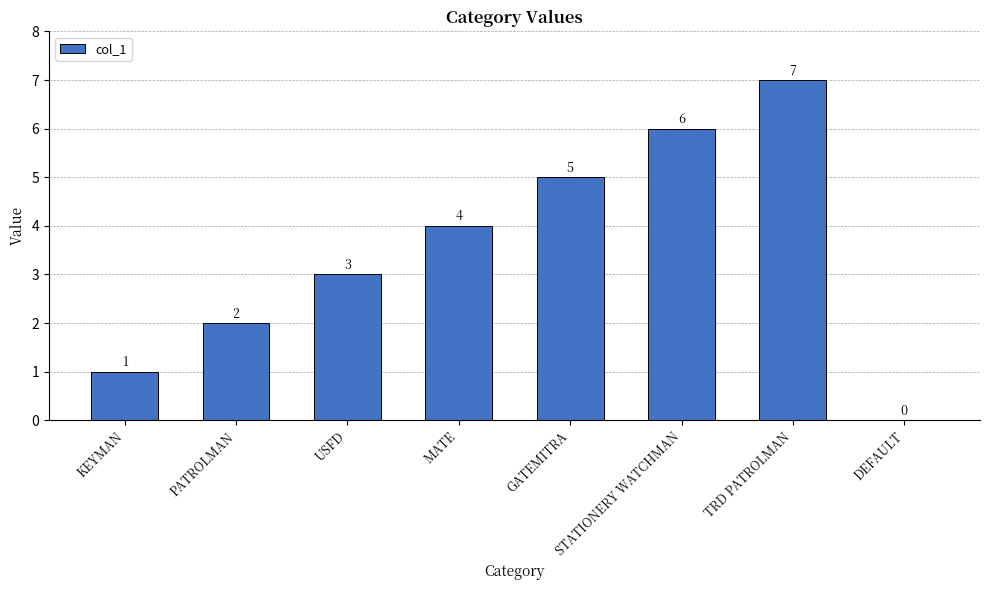

Which has a higher value, KEYMAN or STATIONERY WATCHMAN?

STATIONERY WATCHMAN